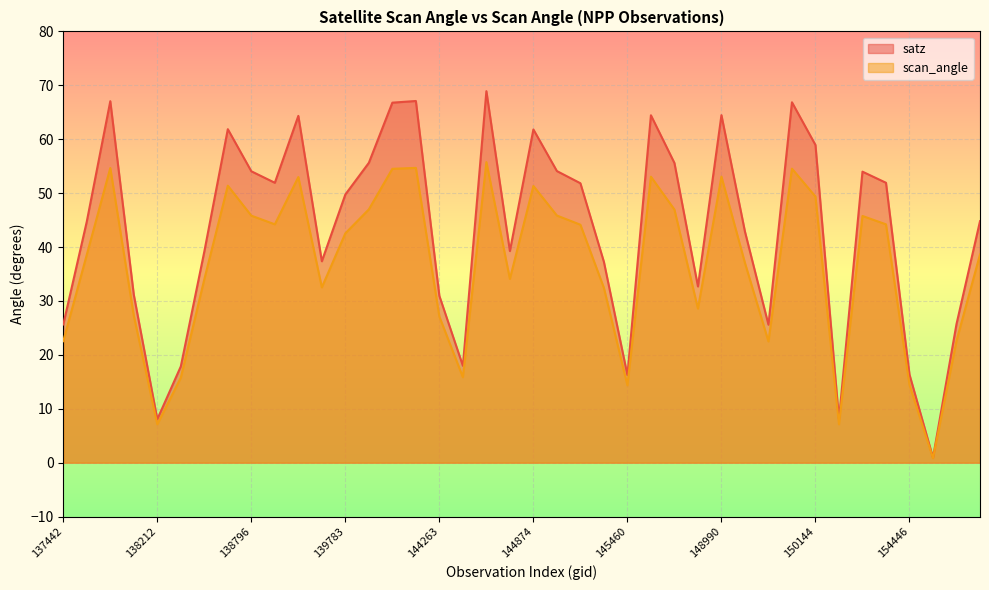

At which category does satz reach its first local valley?

138212